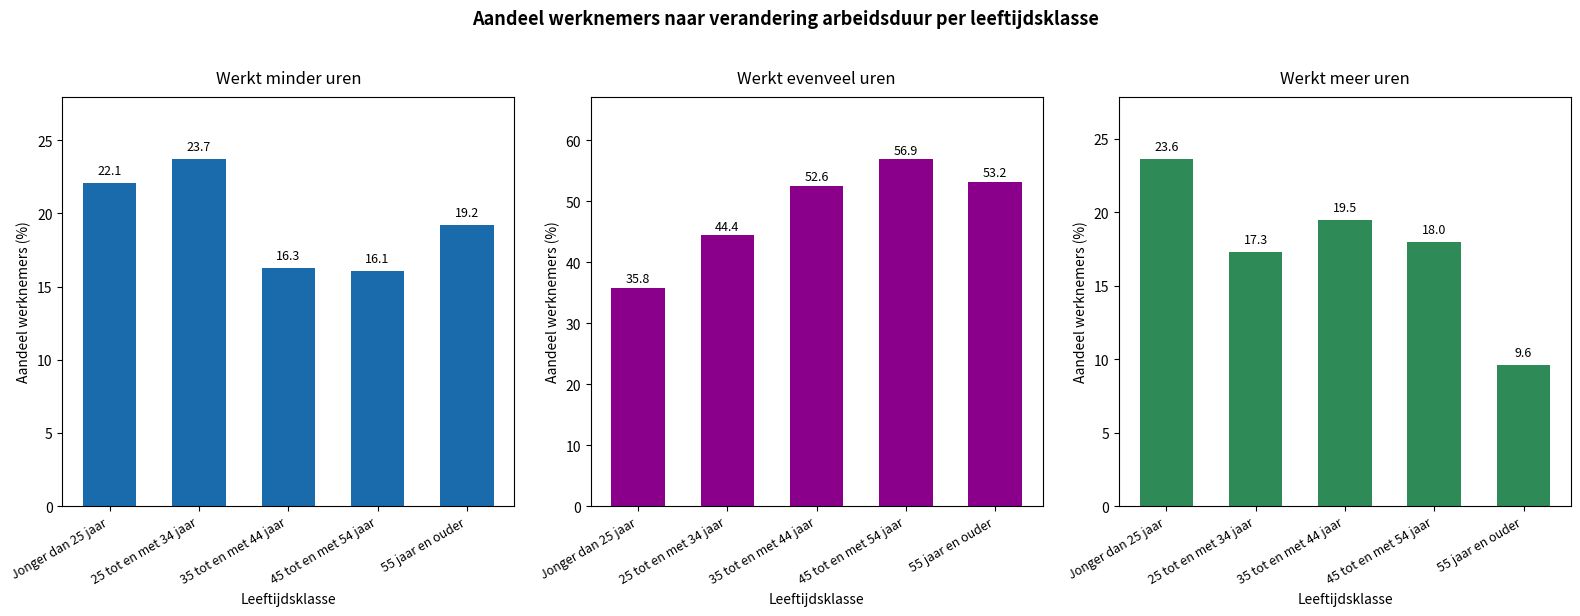

At how many categories does at least one series exceed 52?

3